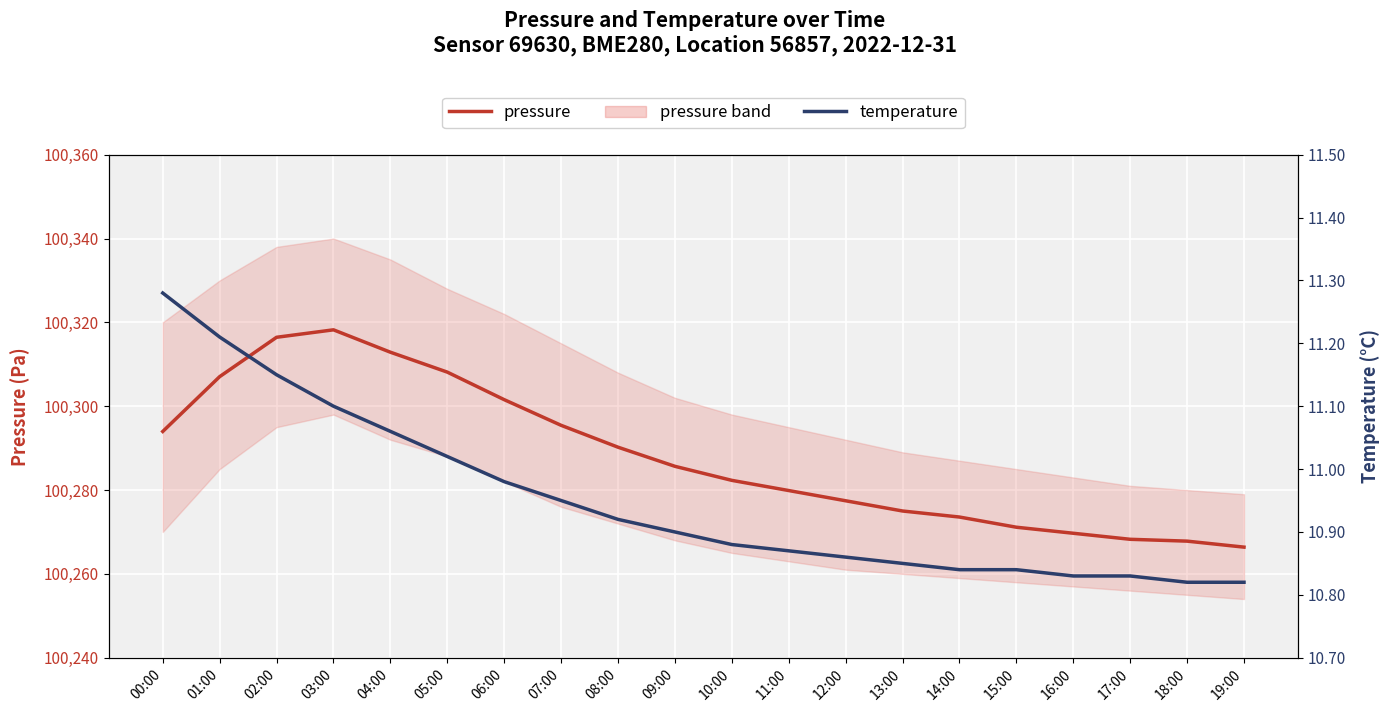

Reading left to right, extract all data points from this chart.

pressure: 00:00=100294.0	01:00=100307.1	02:00=100316.4	03:00=100318.2	04:00=100312.9	05:00=100308.1	06:00=100301.6	07:00=100295.4	08:00=100290.2	09:00=100285.7	10:00=100282.3	11:00=100279.9	12:00=100277.4	13:00=100275.0	14:00=100273.6	15:00=100271.1	16:00=100269.7	17:00=100268.2	18:00=100267.8	19:00=100266.4
temperature: 00:00=11.3	01:00=11.2	02:00=11.2	03:00=11.1	04:00=11.1	05:00=11.0	06:00=11.0	07:00=10.9	08:00=10.9	09:00=10.9	10:00=10.9	11:00=10.9	12:00=10.9	13:00=10.8	14:00=10.8	15:00=10.8	16:00=10.8	17:00=10.8	18:00=10.8	19:00=10.8